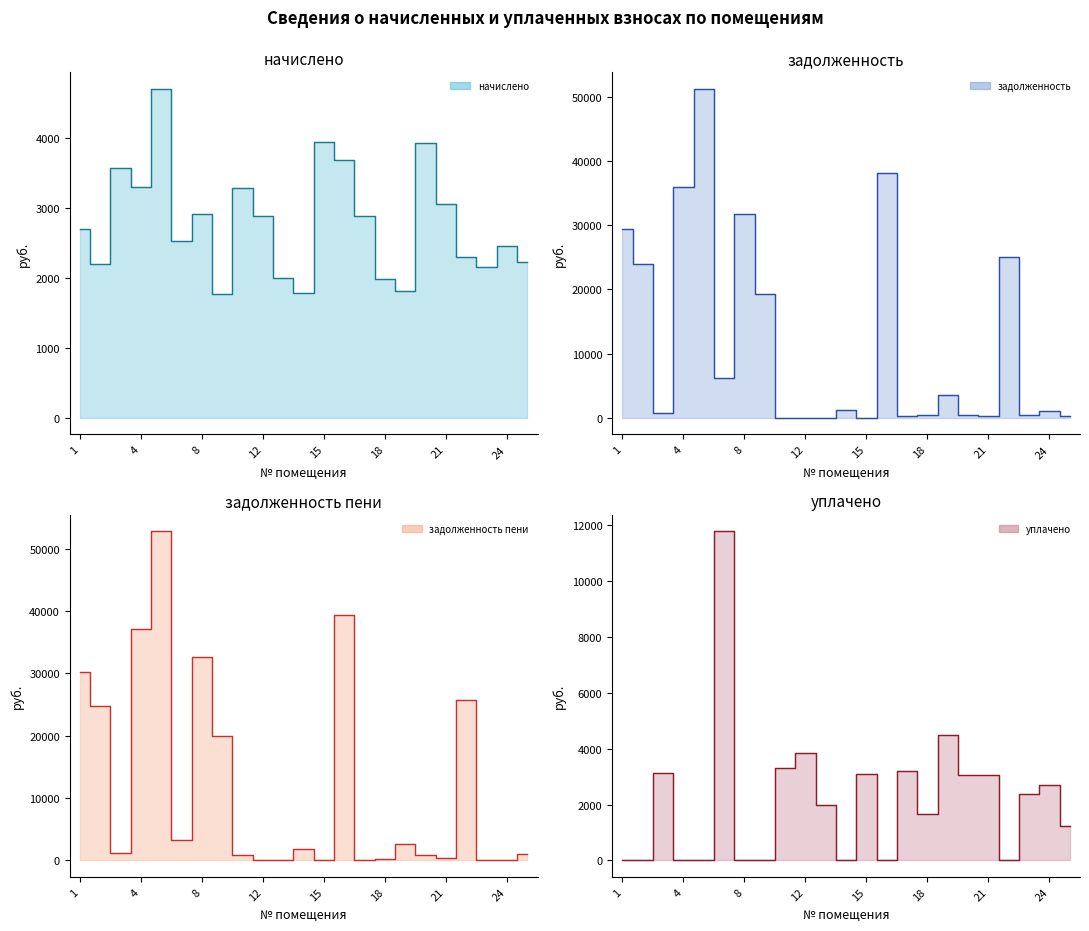

Which series ends up on top after the final intersection of задолженность (col_1) line and начислено (col_3) line?

начислено (col_3) line